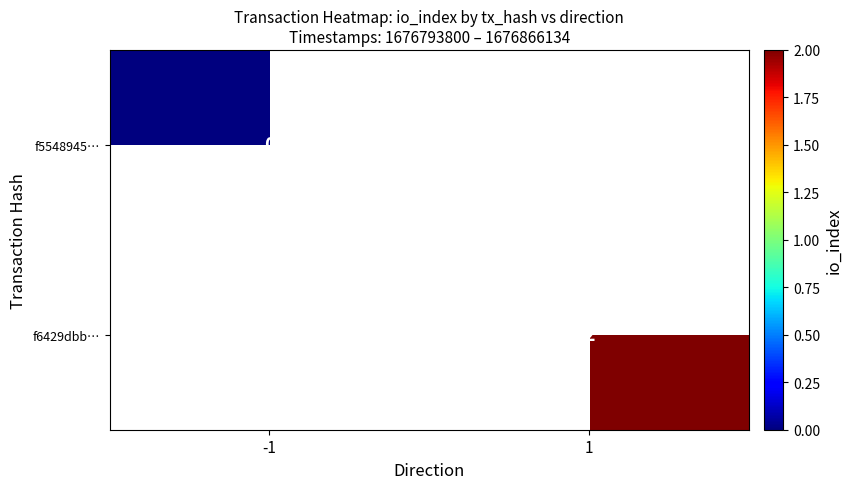

The value of f6429dbb… at 1 is 1. True or false?

False